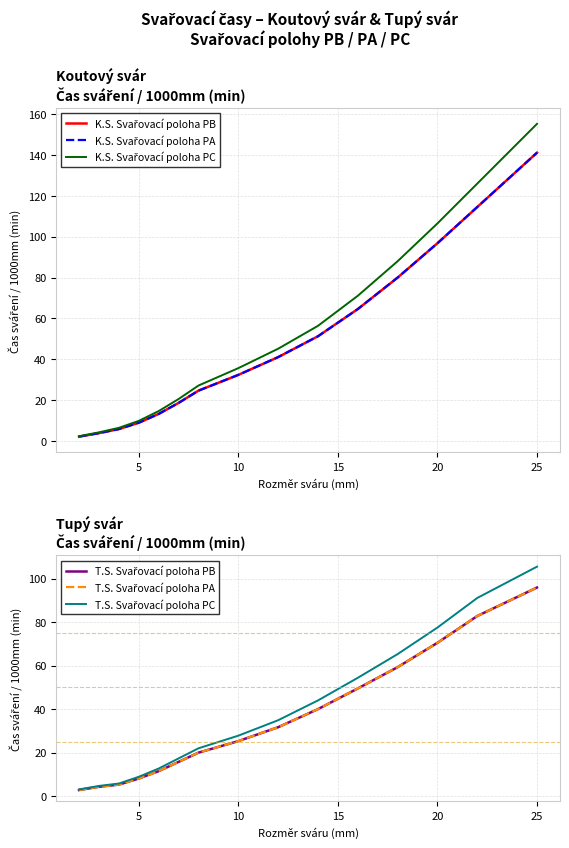

What is the minimum value for K.S. Svařovací poloha PC?

2.4